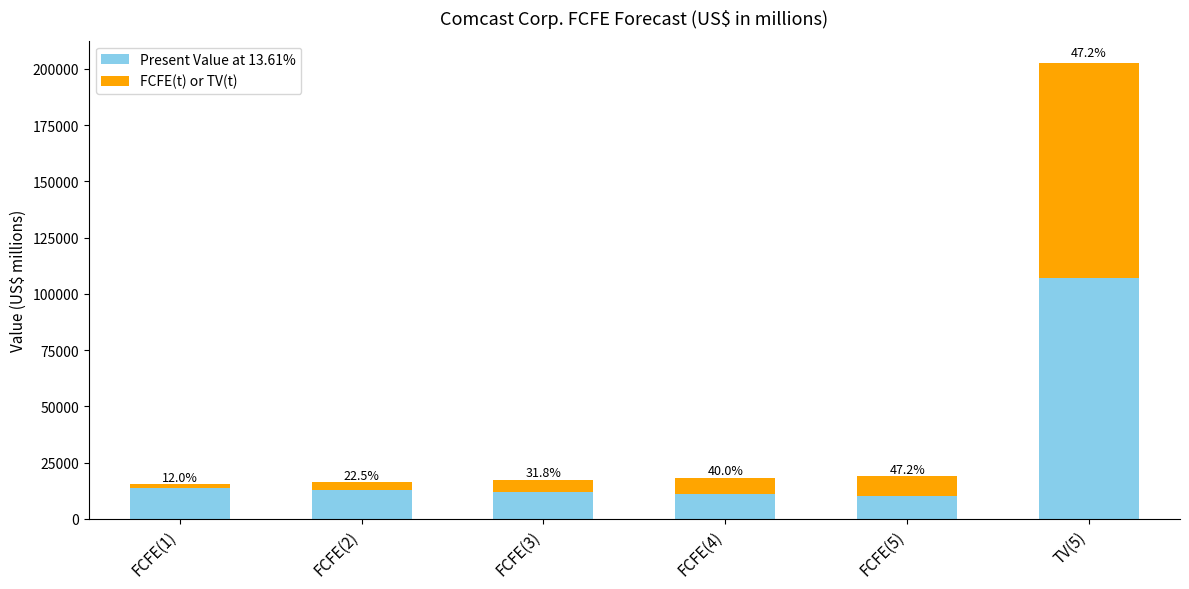

What is the difference between the maximum and second lowest values in the Present Value at 13.61% series?

95981